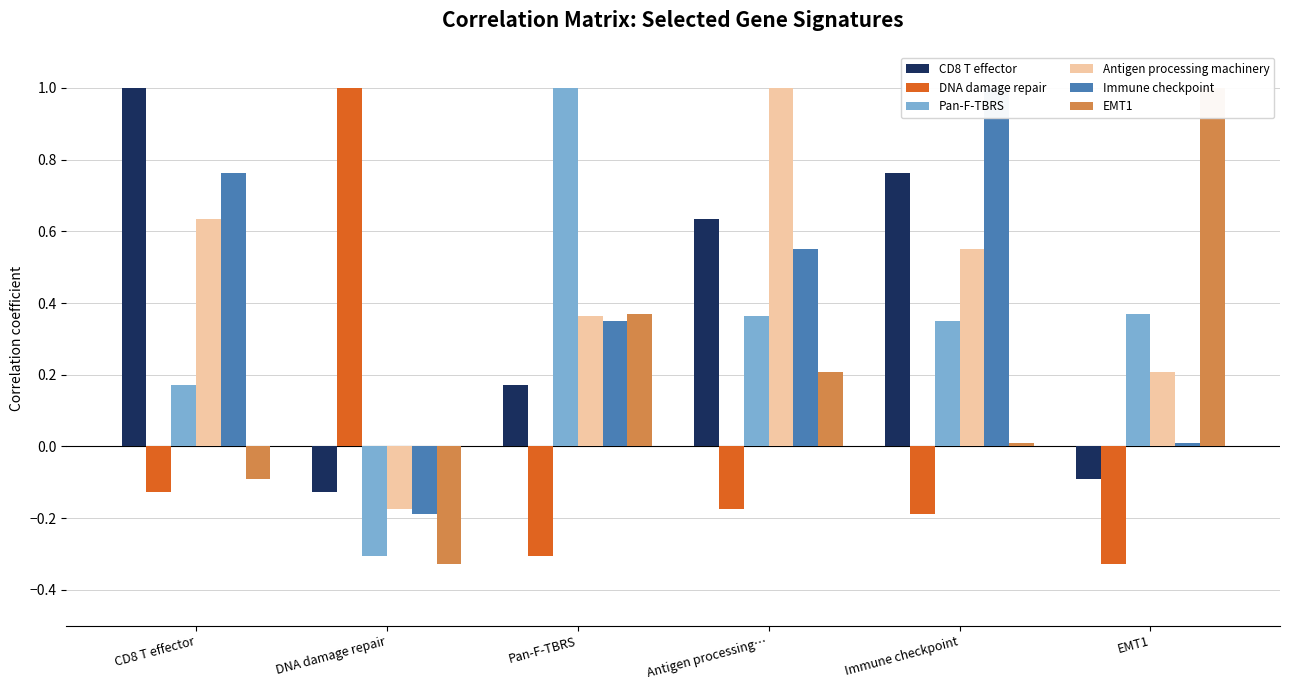

How many bars are there in each group?

6